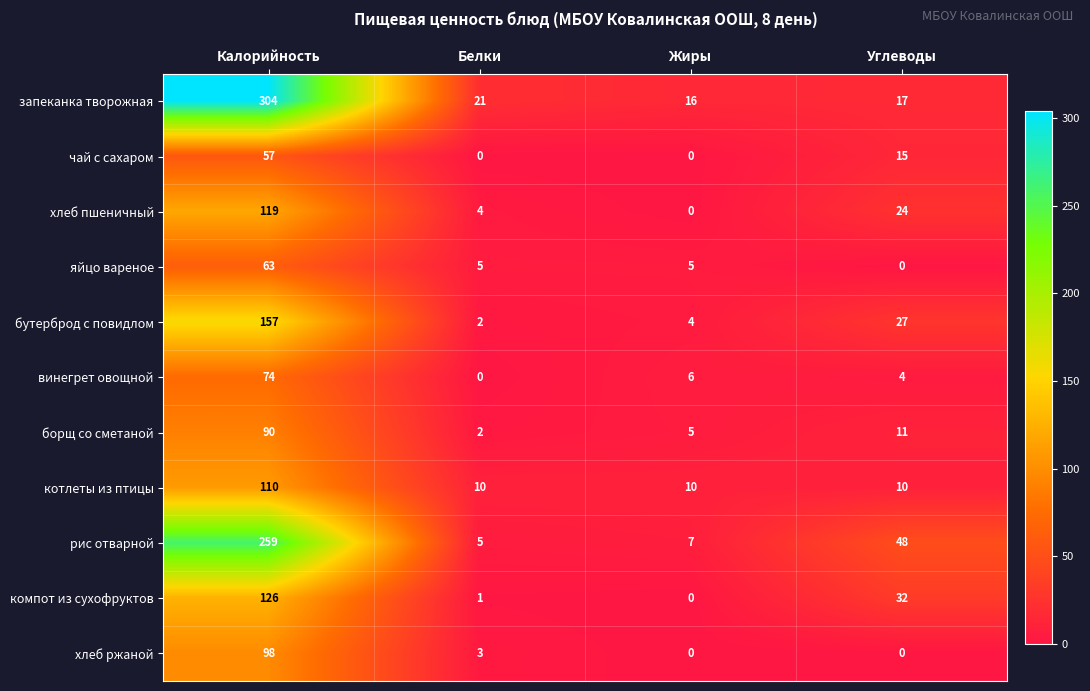

At which category is the sum across all series the highest?

Калорийность